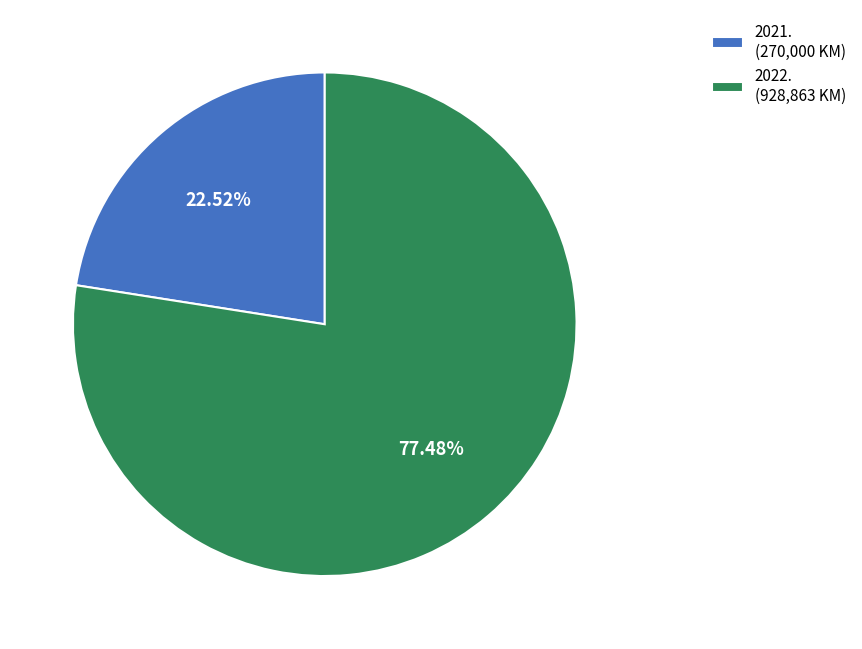

To the nearest percent, what is the combined percentage of 2022. and 2021.?

100%